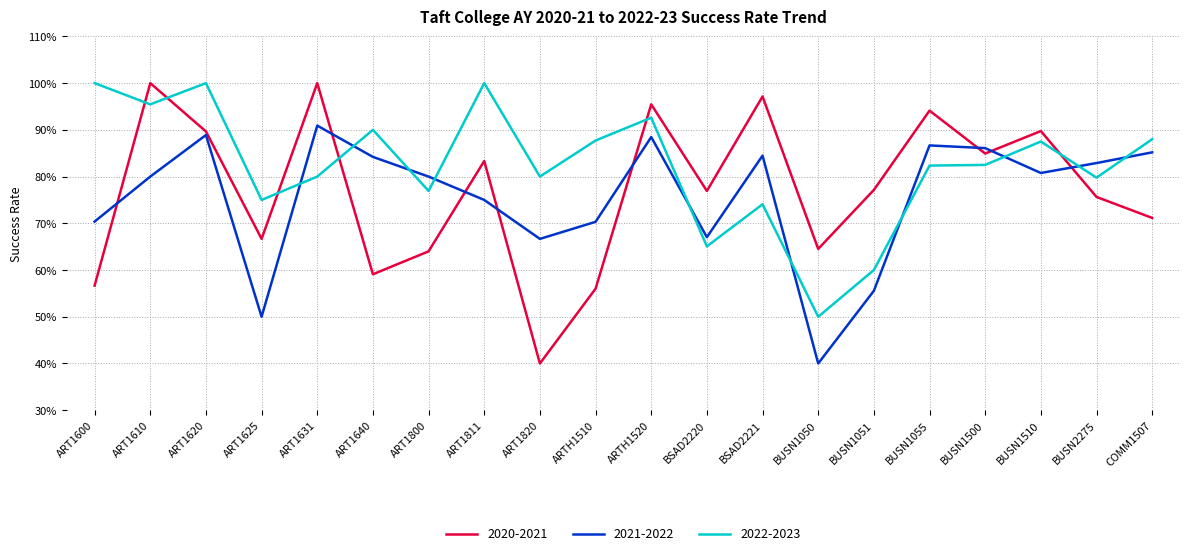

At which category does 2020-2021 reach its first local peak?

ART1610